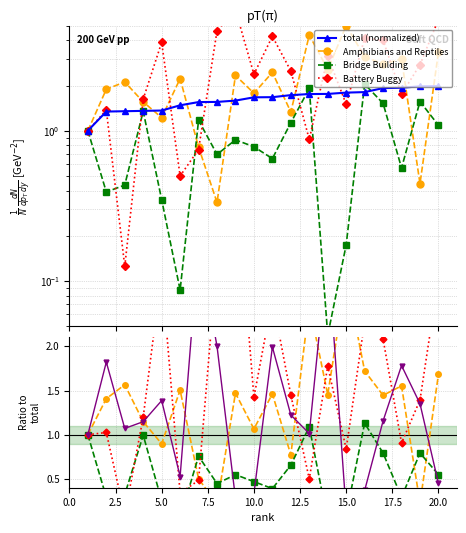

Which category has the highest value in the total (normalized) series?

20.0